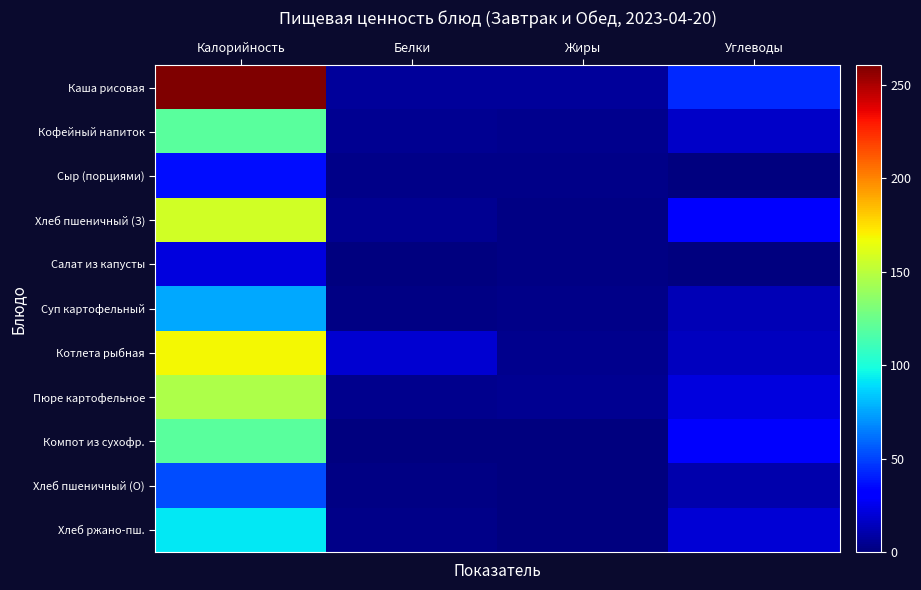

Reading left to right, list all the values displayed in this chart.

Каша рисовая: Калорийность=260.5	Белки=6.1	Жиры=6.9	Углеводы=43.4
Кофейный напиток: Калорийность=119.6	Белки=4.4	Жиры=4.0	Углеводы=16.4
Сыр (порциями): Калорийность=35.8	Белки=2.3	Жиры=3.0	Углеводы=0.0
Хлеб пшеничный (З): Калорийность=157.0	Белки=4.5	Жиры=1.7	Углеводы=30.8
Салат из капусты: Калорийность=22.0	Белки=0.0	Жиры=2.0	Углеводы=1.0
Суп картофельный: Калорийность=75.9	Белки=1.7	Жиры=2.0	Углеводы=12.7
Котлета рыбная: Калорийность=168.2	Белки=18.6	Жиры=3.8	Углеводы=14.9
Пюре картофельное: Калорийность=145.6	Белки=3.3	Жиры=5.0	Углеводы=22.0
Компот из сухофр.: Калорийность=119.4	Белки=0.6	Жиры=0.1	Углеводы=29.1
Хлеб пшеничный (О): Калорийность=52.3	Белки=1.5	Жиры=0.6	Углеводы=10.3
Хлеб ржано-пш.: Калорийность=92.0	Белки=2.2	Жиры=0.4	Углеводы=19.8